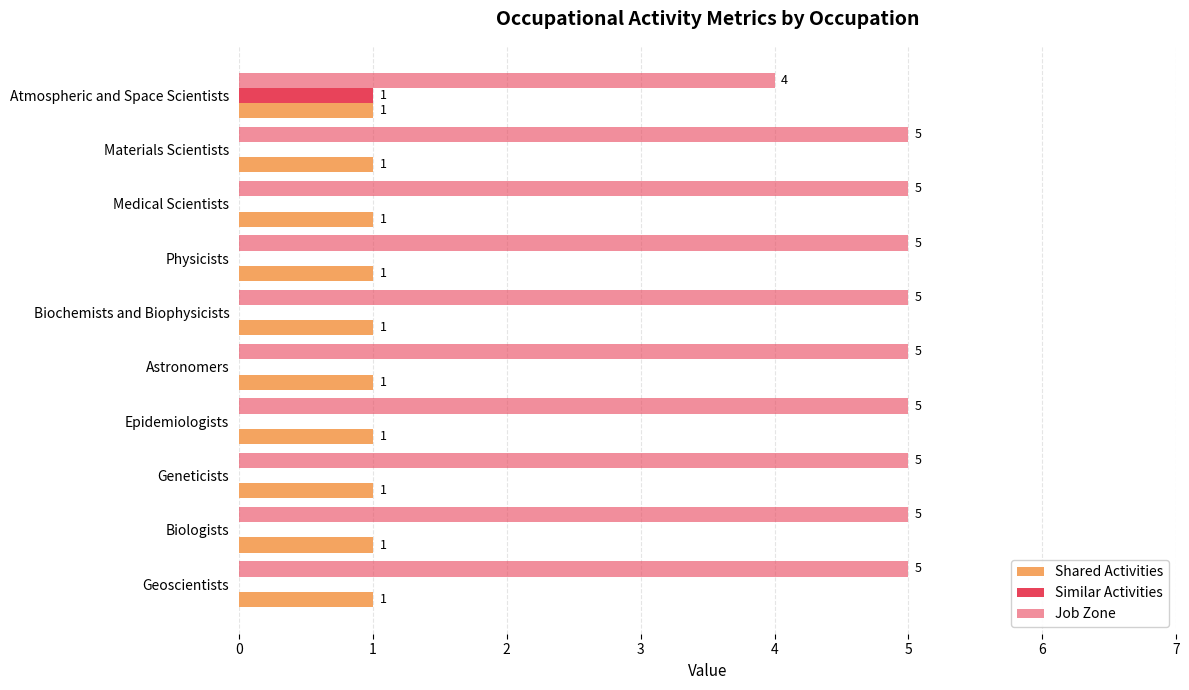

How many data points does each series have?

10